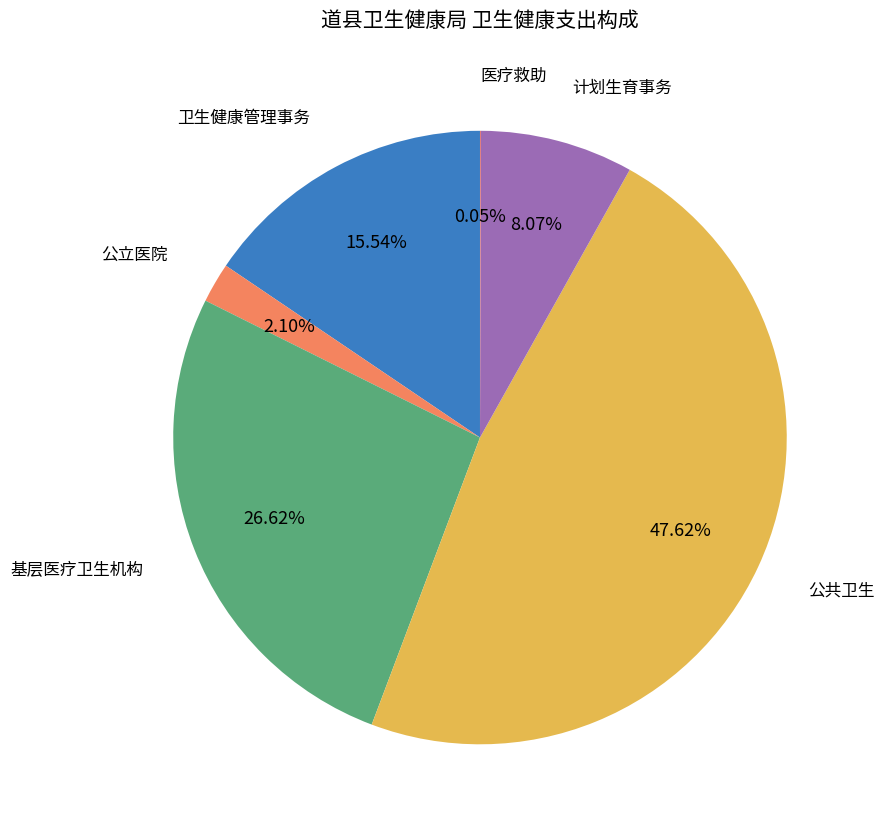

What percentage is the 基层医疗卫生机构 slice, to the nearest percent?

27%